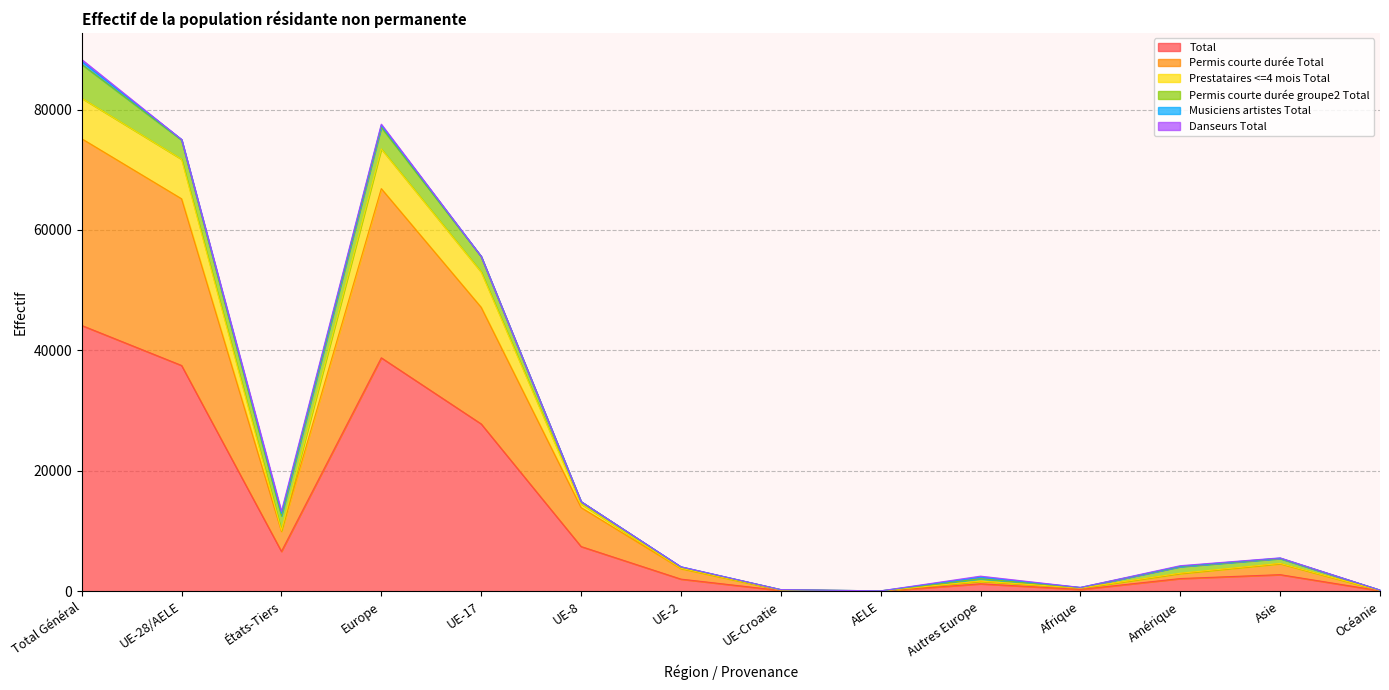

At which label is Total closest to 22102?

UE-17